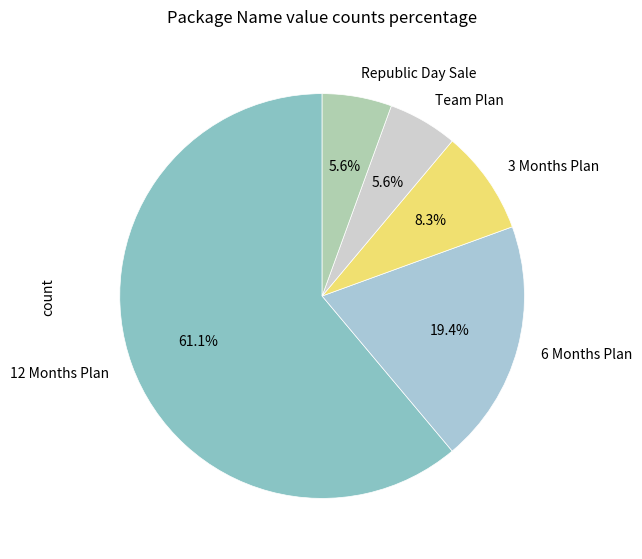

How many segments does this pie chart have?

5